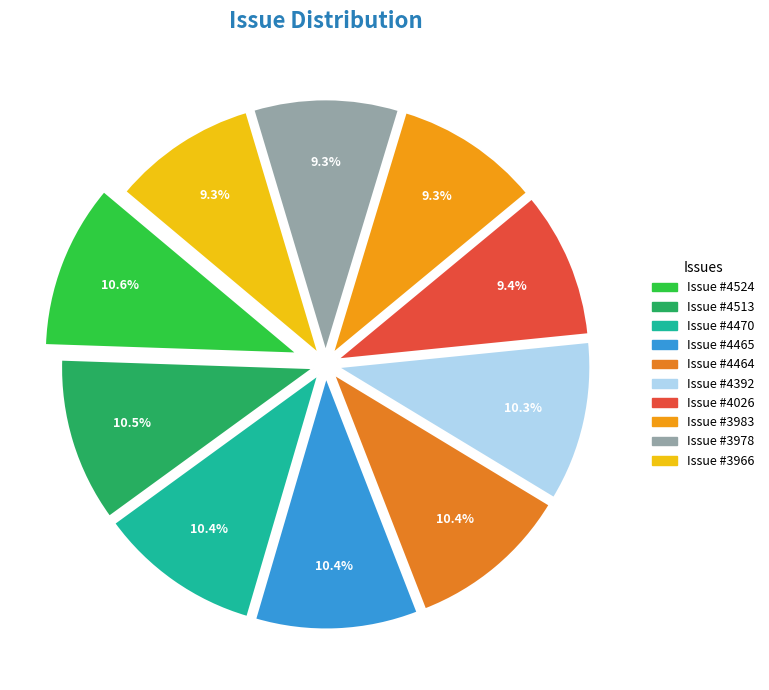

Count the number of slices in the pie.

10